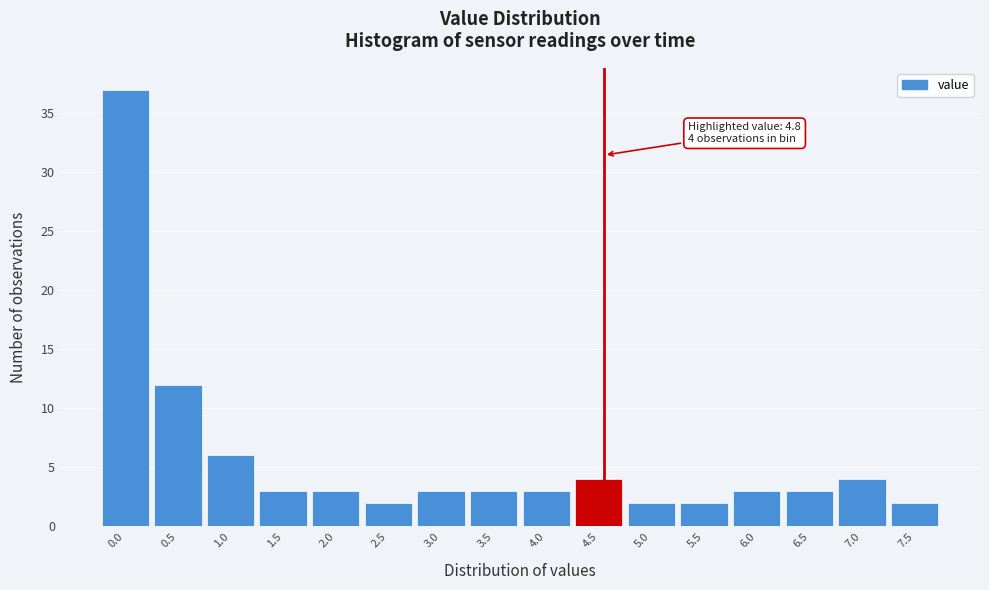

Reading left to right, list all the values displayed in this chart.

37	12	6	3	3	2	3	3	3	4	2	2	3	3	4	2